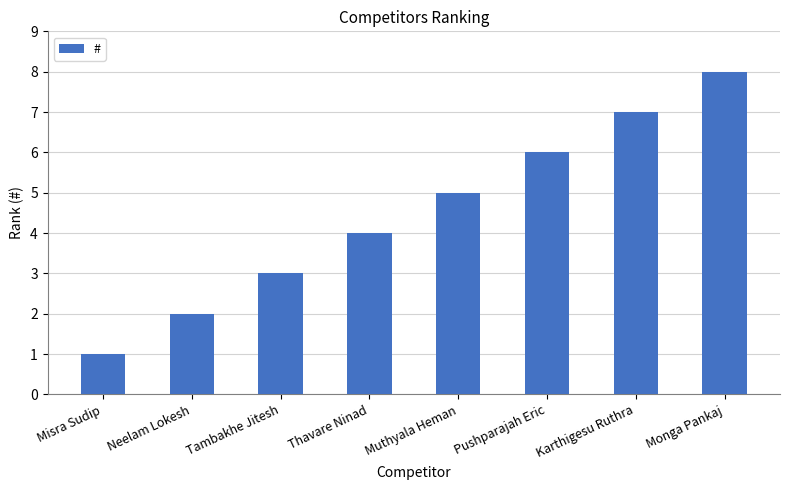

Rank the categories by value from lowest to highest.

Misra Sudip, Neelam Lokesh, Tambakhe Jitesh, Thavare Ninad, Muthyala Heman, Pushparajah Eric, Karthigesu Ruthra, Monga Pankaj